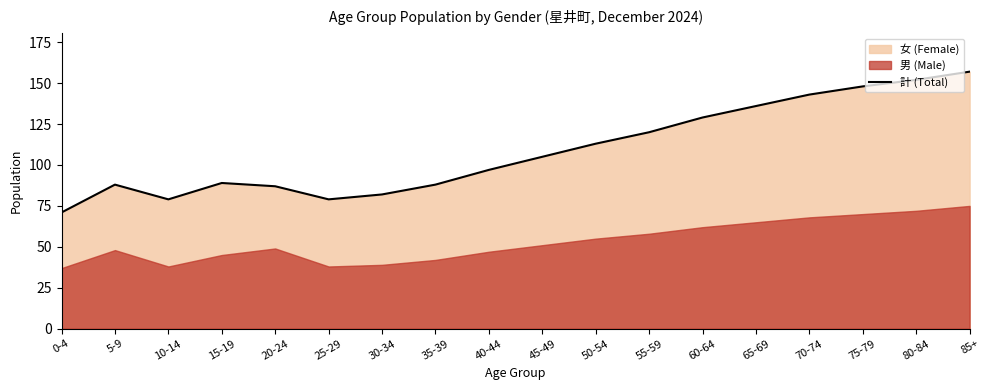

What is the label of the 9th point from the right?

45-49